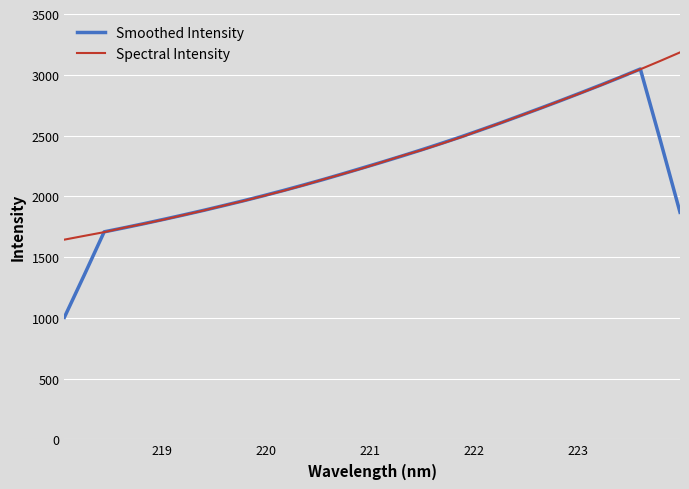

What is the minimum value shown in the chart?

1004.6